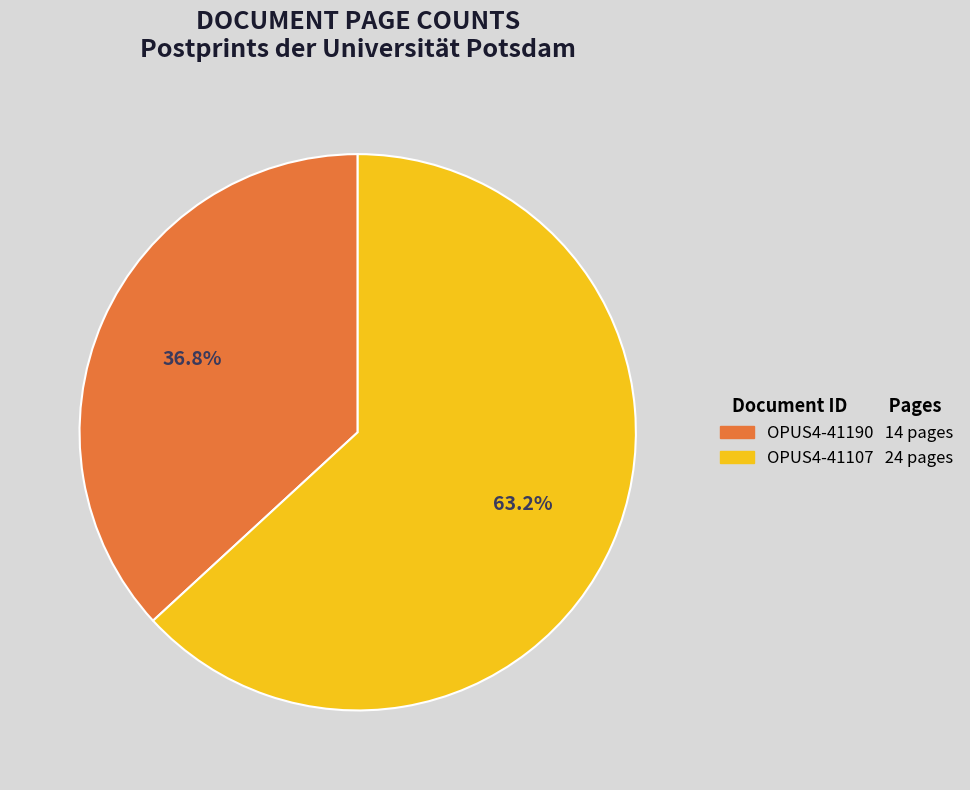

What is the majority slice?

OPUS4-41107